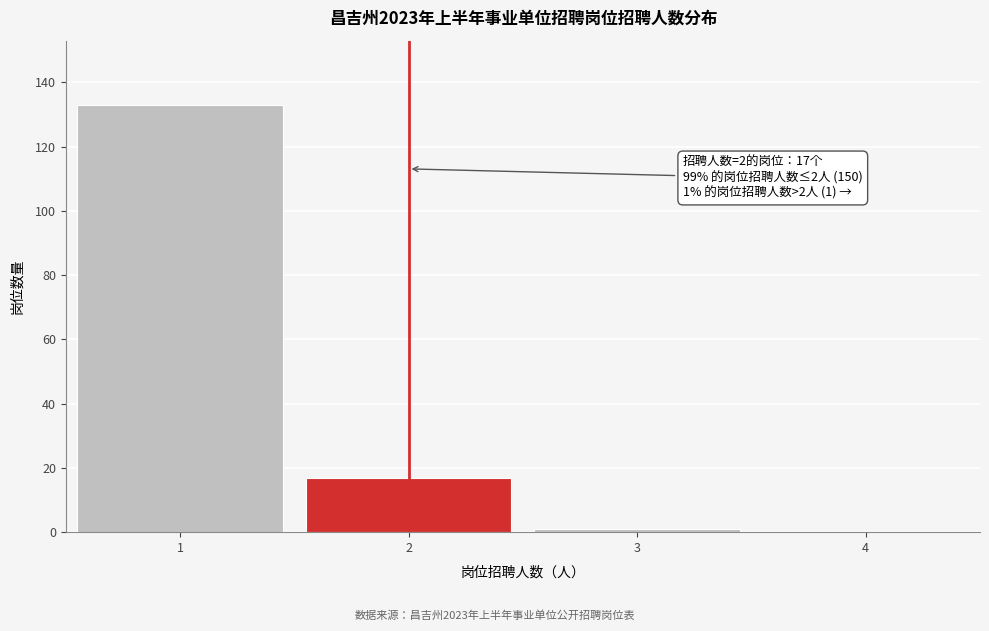

Reading right to left, extract all data points from this chart.

4=0	3=1	2=17	1=133